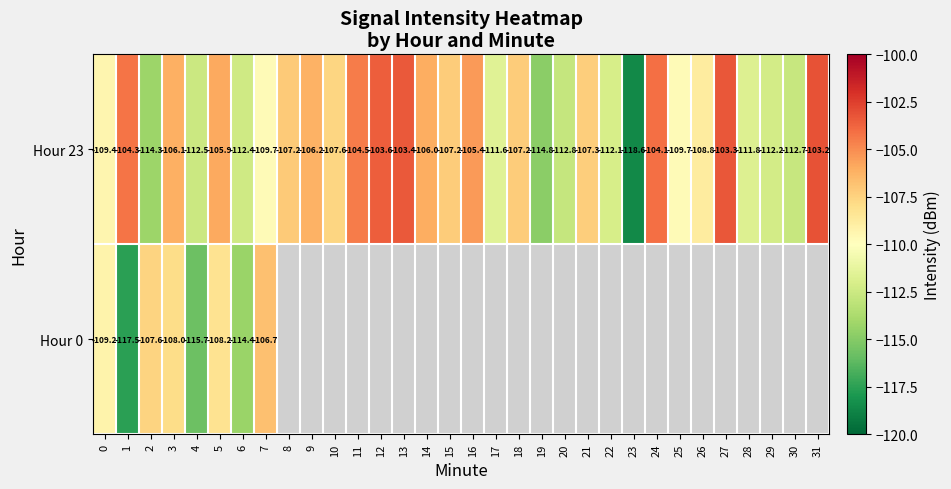

Which category has the highest value across all series?

31